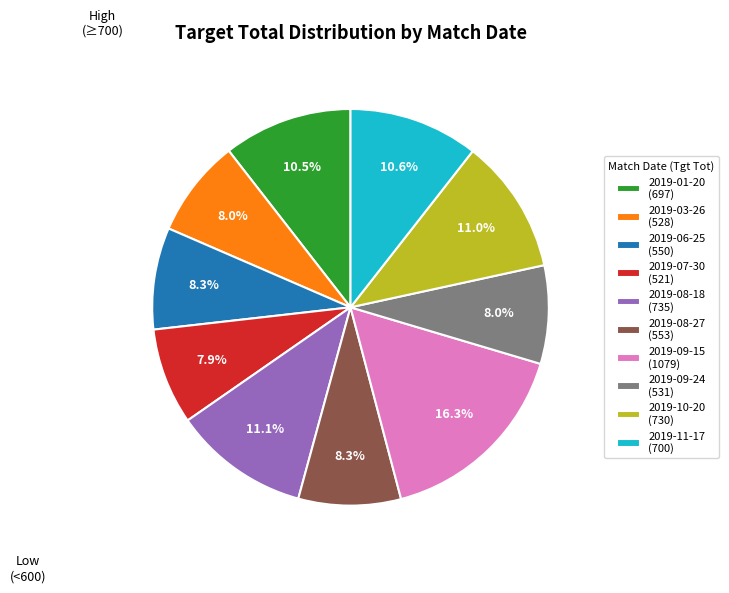

True or false: 2019-11-17 accounts for 11% of the total.

True